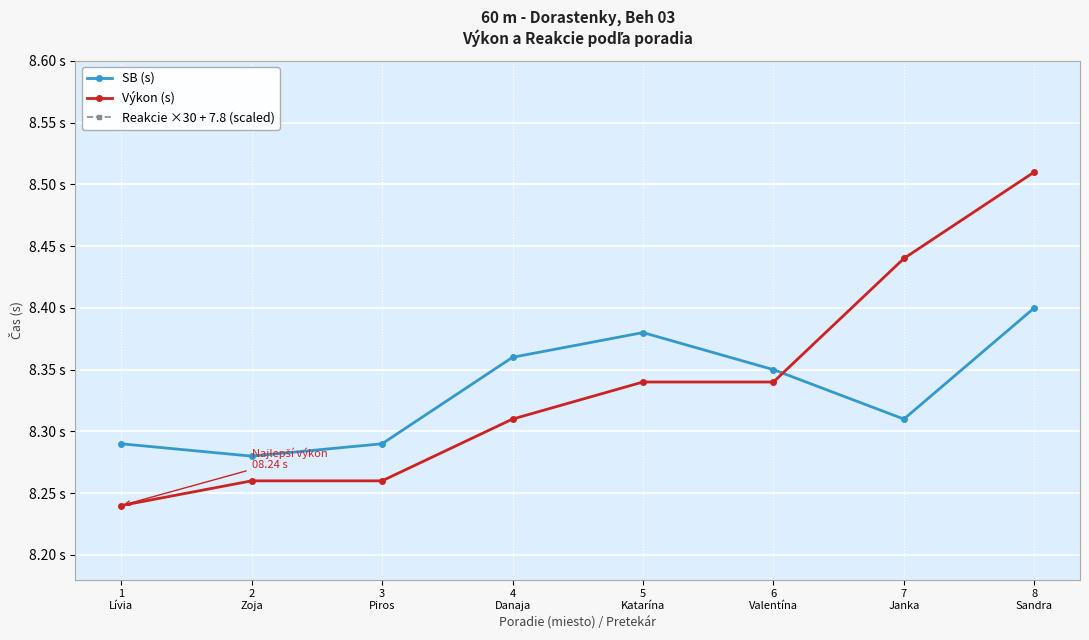

True or false: Reakcie ×30 + 7.8 (scaled) has a value of 13.4 at 2
Zoja.

True